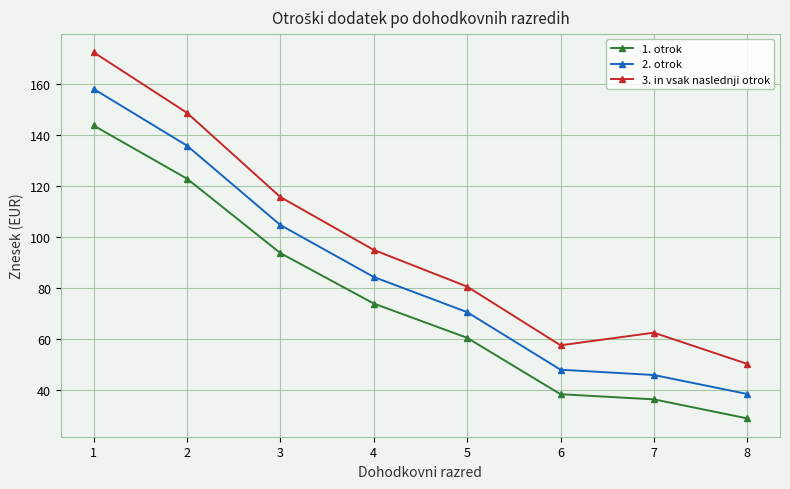

At how many categories does at least one series exceed 169?

1